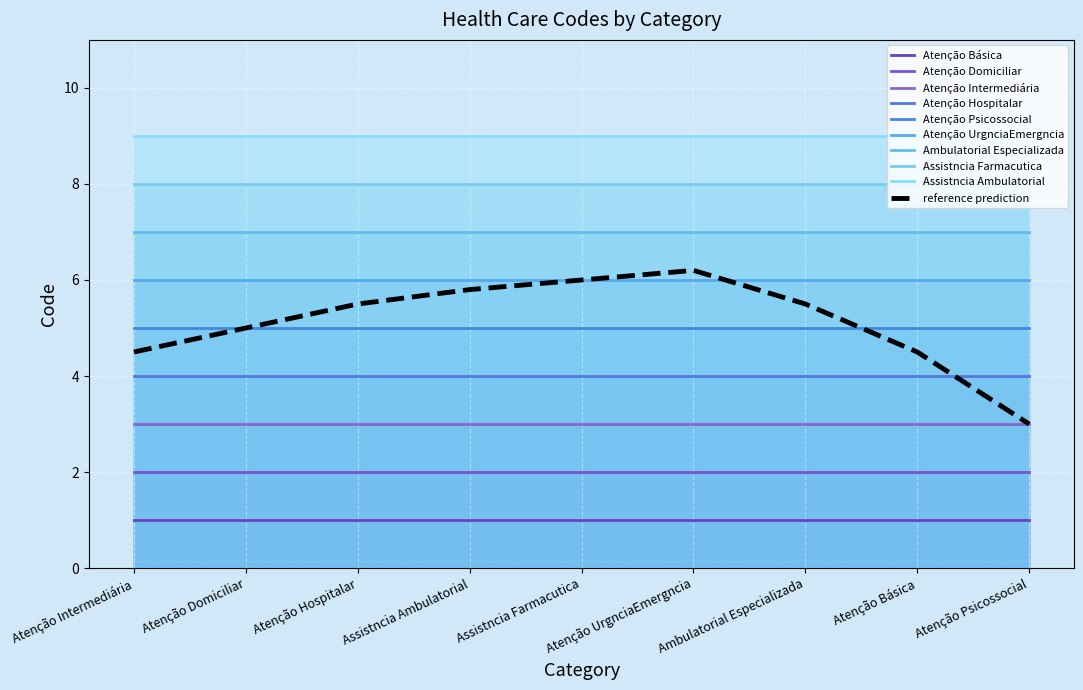

Does the chart display data point markers on the line(s)?

No